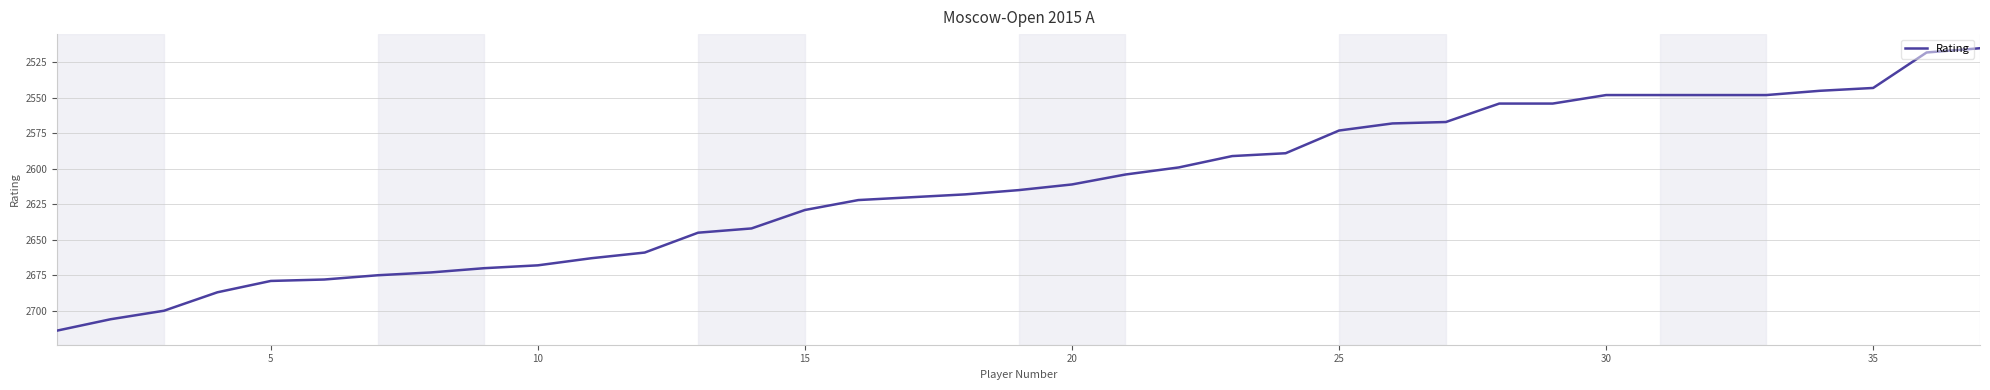

What is the smallest value displayed?

2515